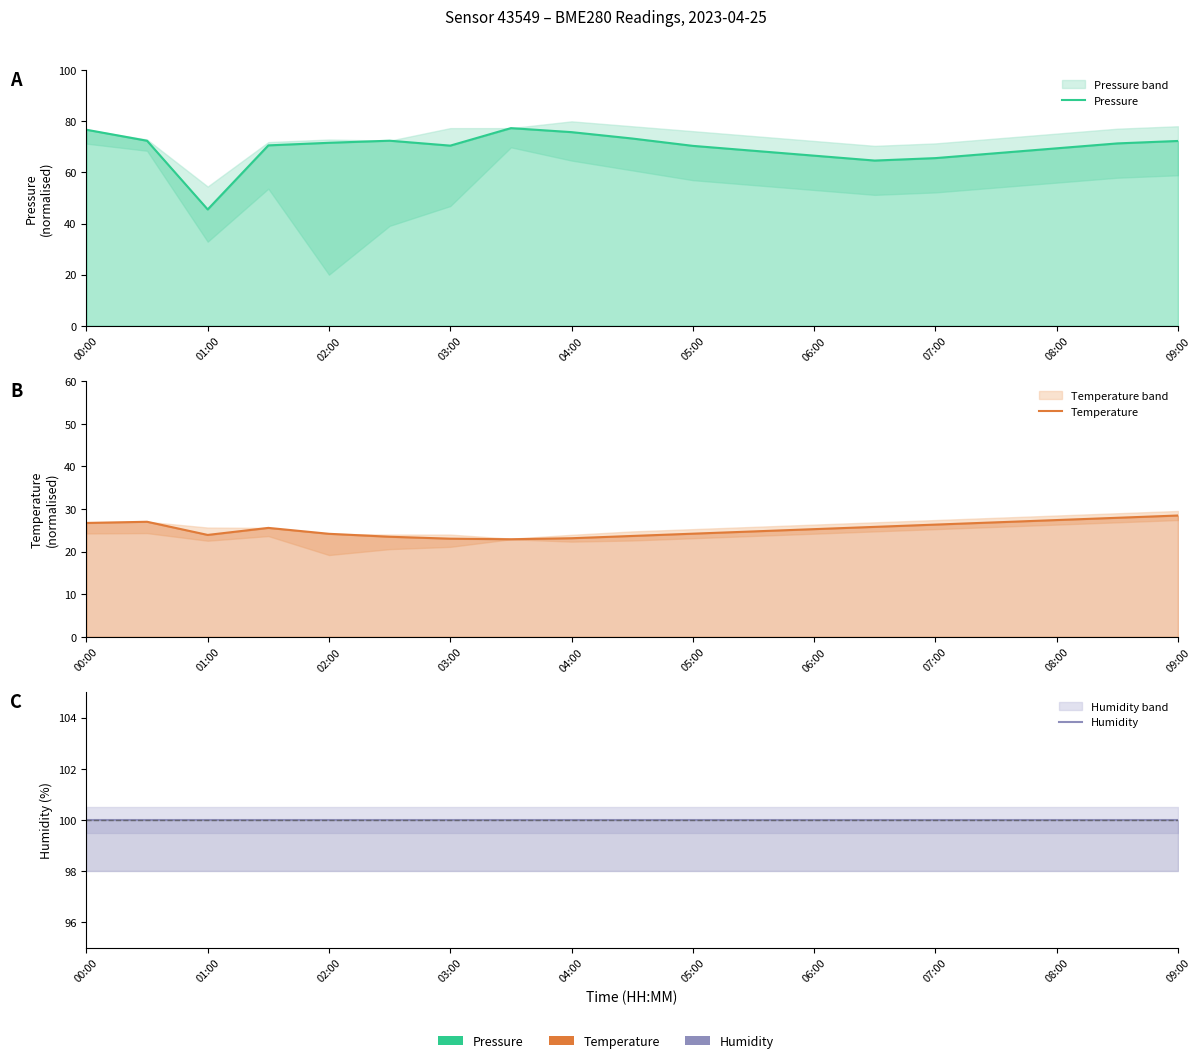

In Temperature, how many points are lower than both neighbors (excluding endpoints)?

2